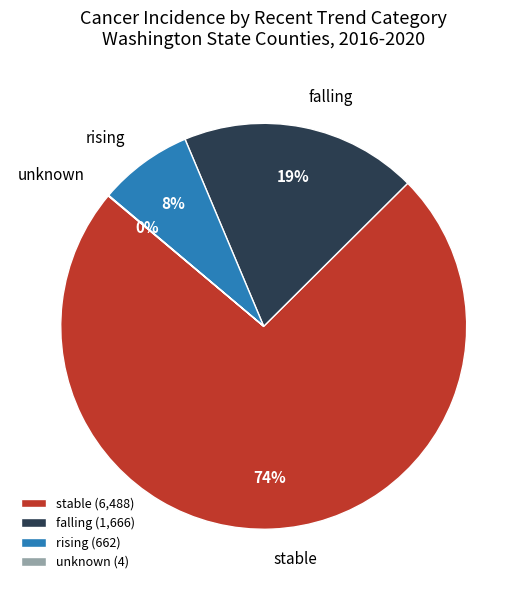

Is there a majority slice in this chart?

Yes